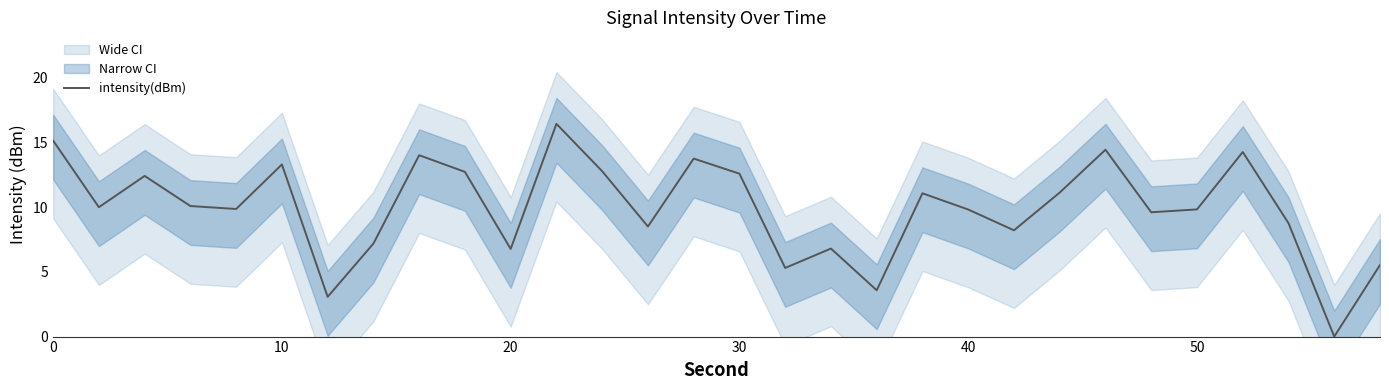

What is the sum of the values at 30 and 20?

19.9